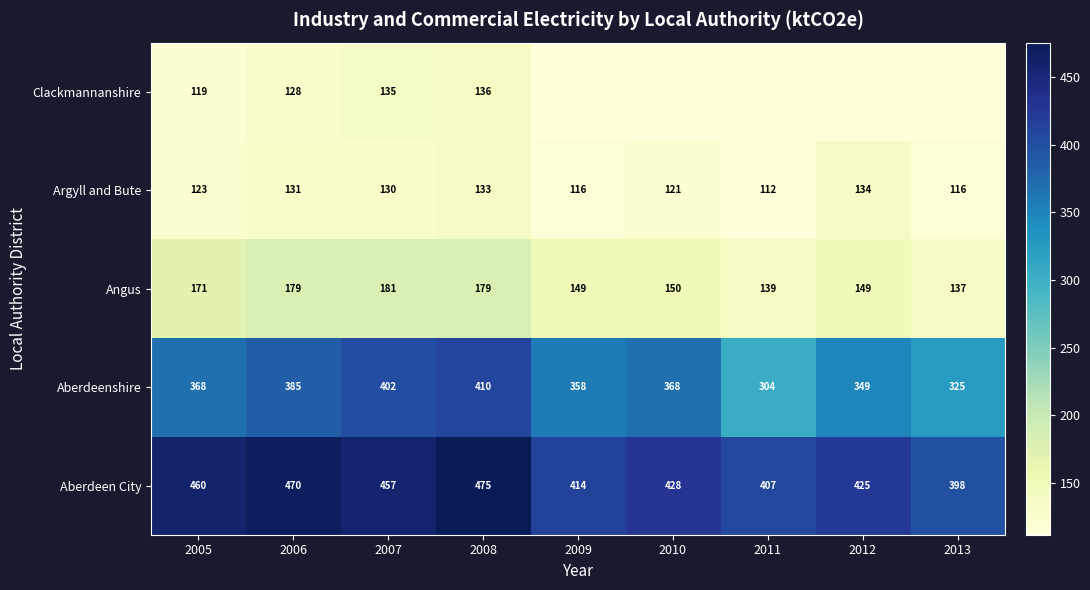

What is the approximate value of Argyll and Bute at 2007, to the nearest 10?

130